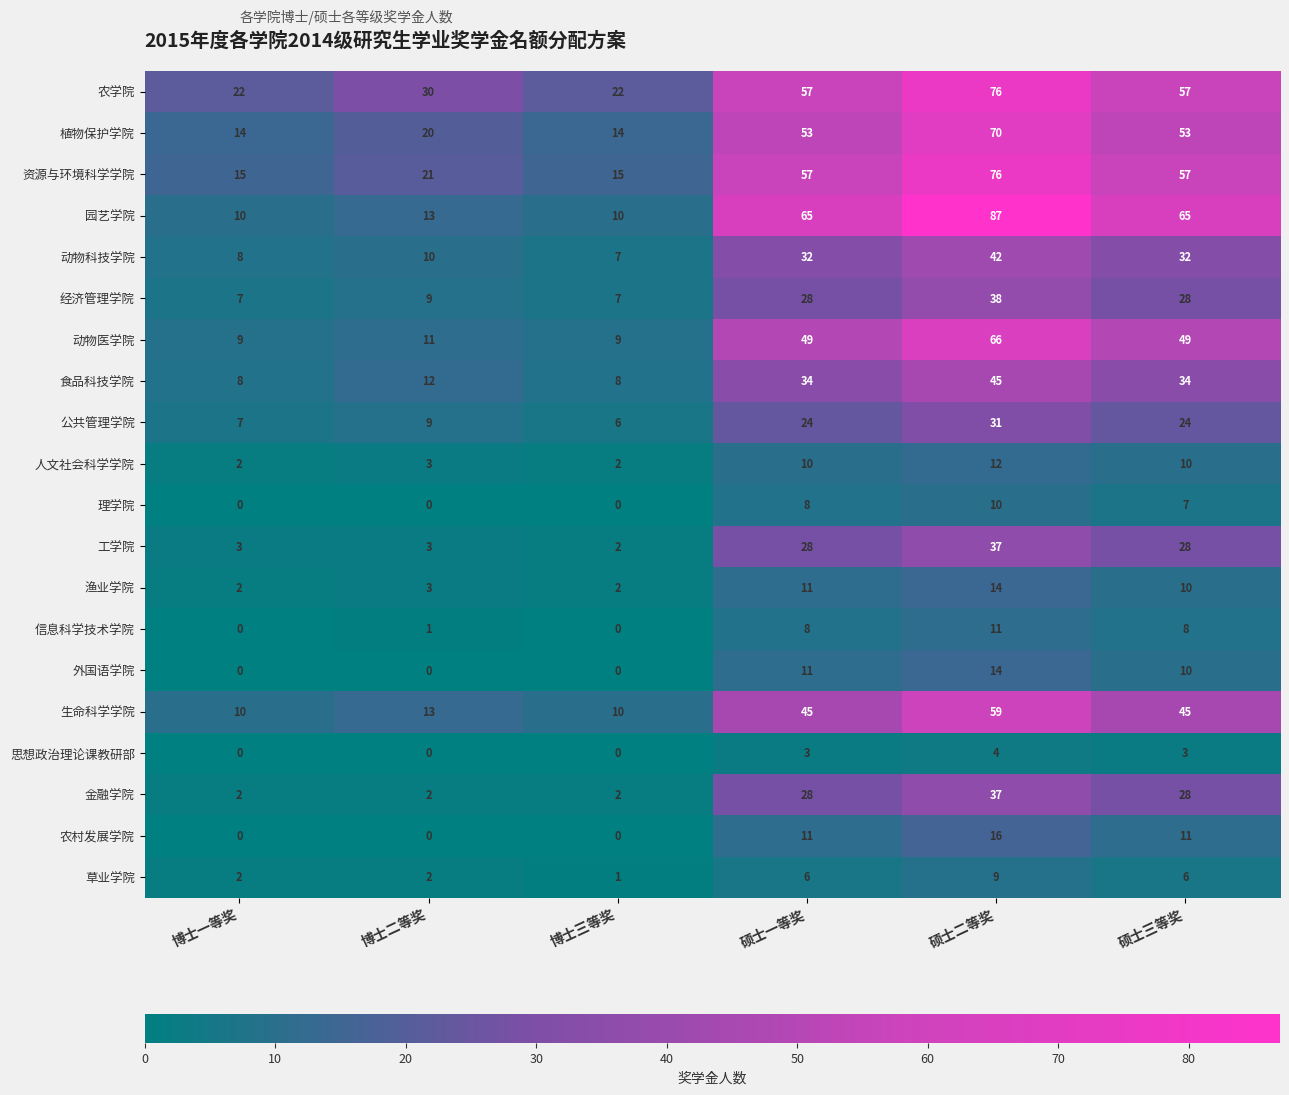

Which series changed the most between 硕士二等奖 and 硕士三等奖?

园艺学院